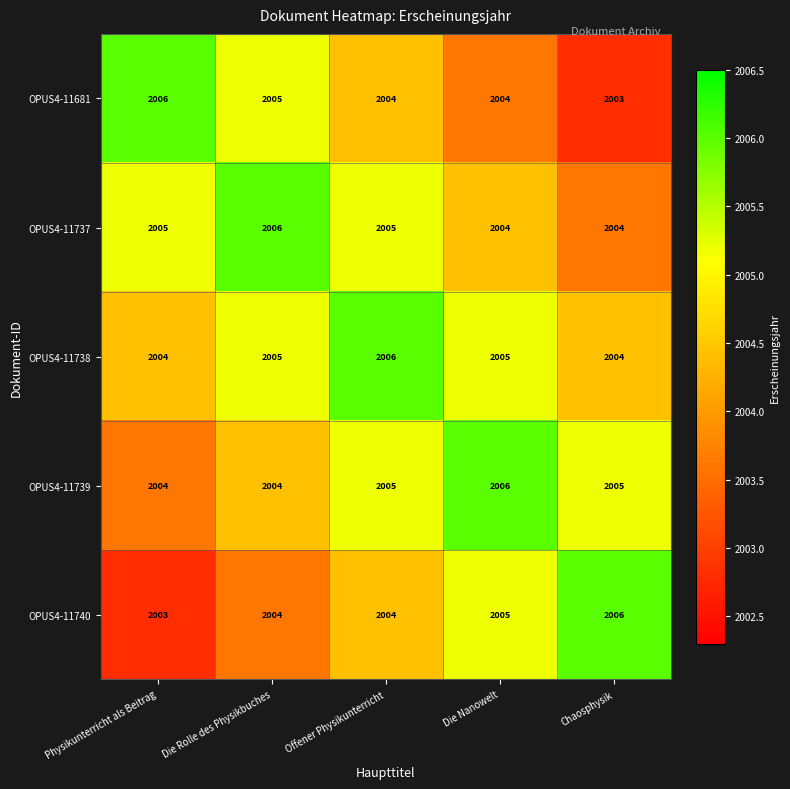

What is the difference between the highest and lowest values at Die Rolle des Physikbuches?

2